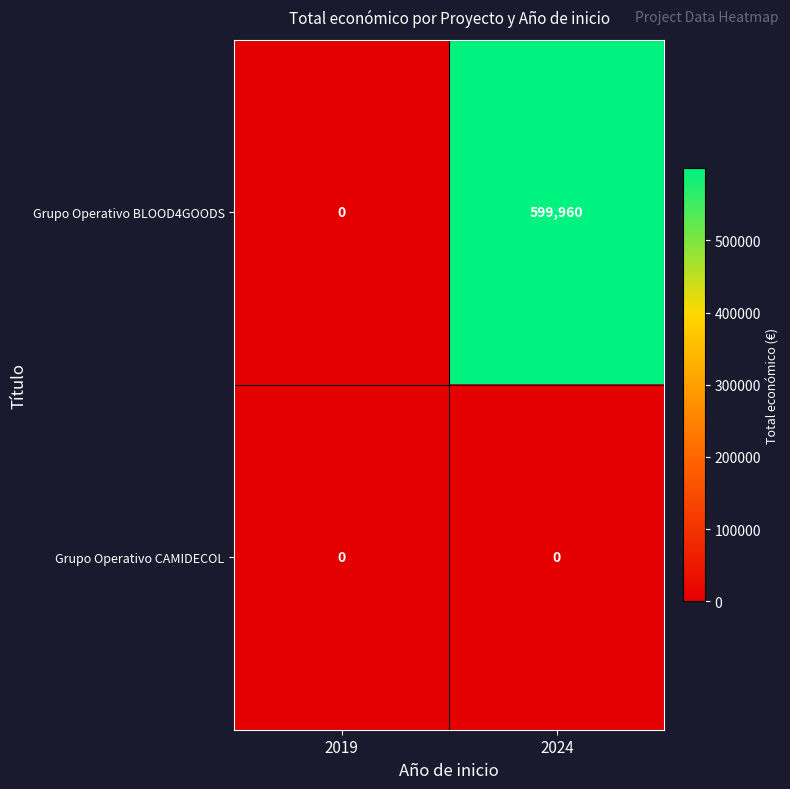

List the series in order of their overall mean, highest first.

Grupo Operativo BLOOD4GOODS, Grupo Operativo CAMIDECOL